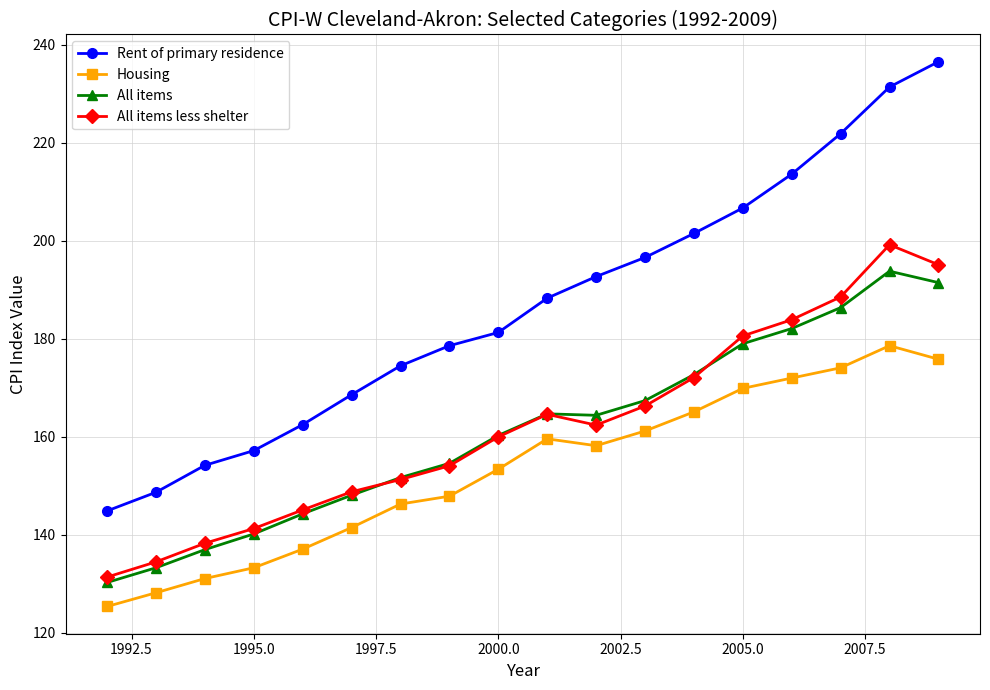

True or false: All items and Housing intersect in this chart.

False